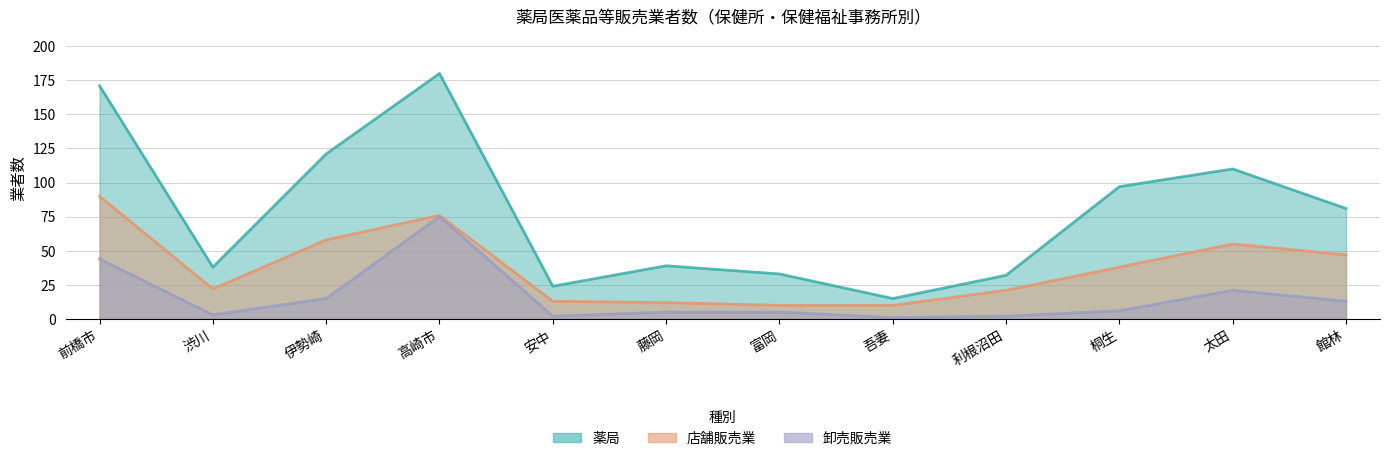

What is the difference between the maximum and minimum values in the 薬局 series?

165